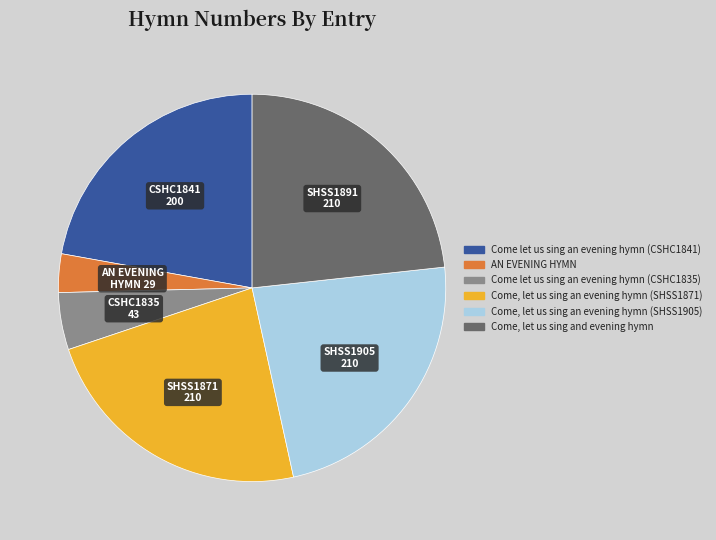

How many slices are in this pie chart?

6